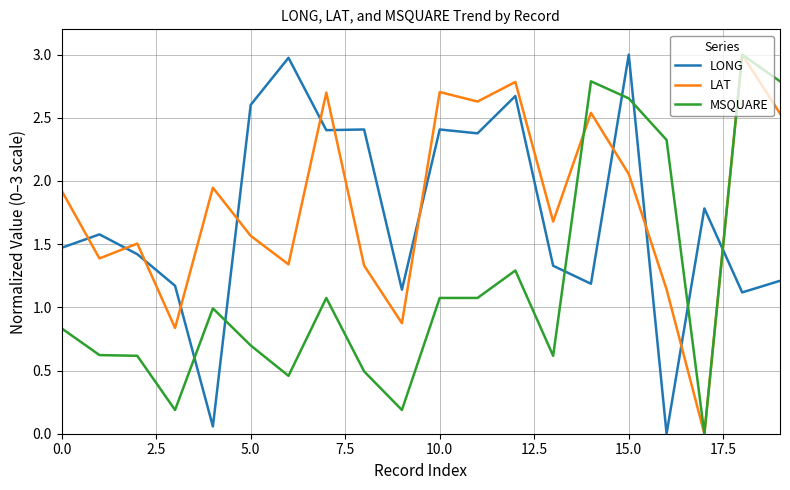

How many times do MSQUARE and LONG cross each other?

7